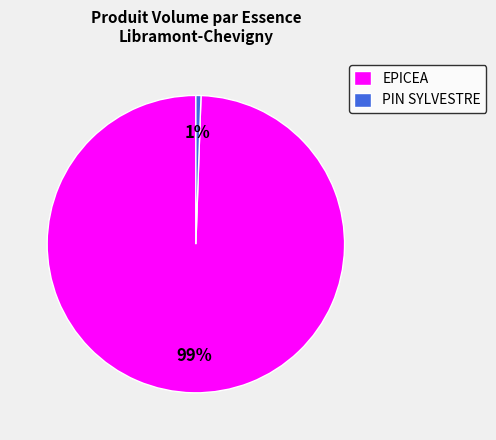

Combined, do PIN SYLVESTRE and EPICEA account for over 50%?

Yes